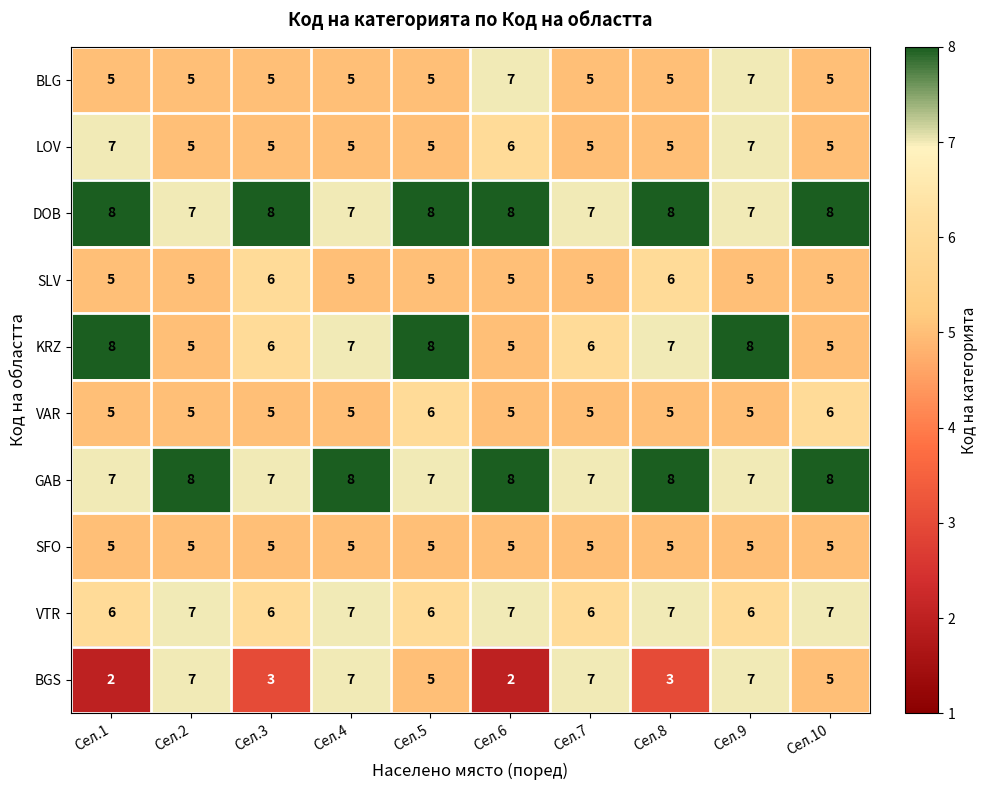

What is the total value across all series at Сел.7?

58